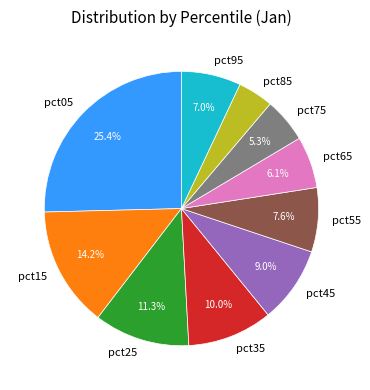

To the nearest percent, what is the difference between the pct85 and pct75 slice percentages?

1%